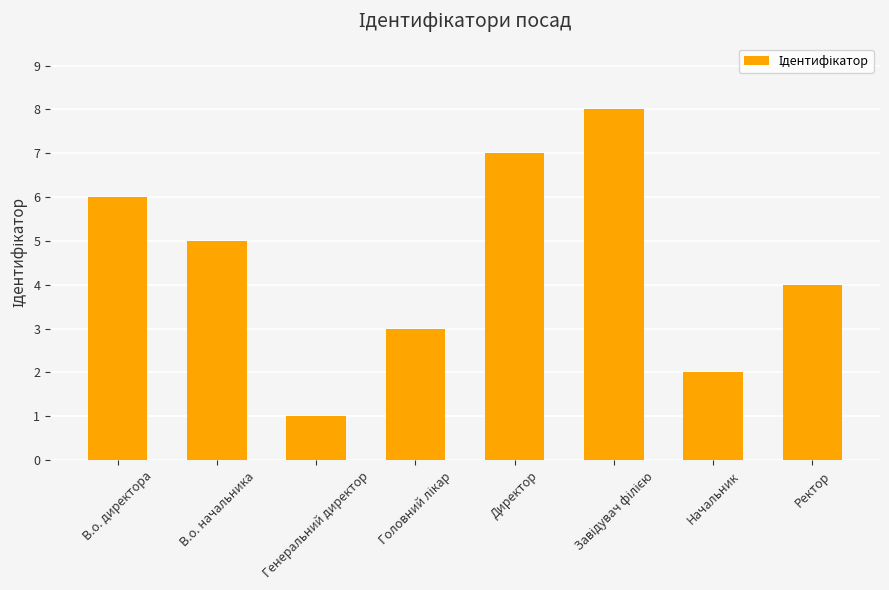

What is the difference between the maximum and minimum values?

7